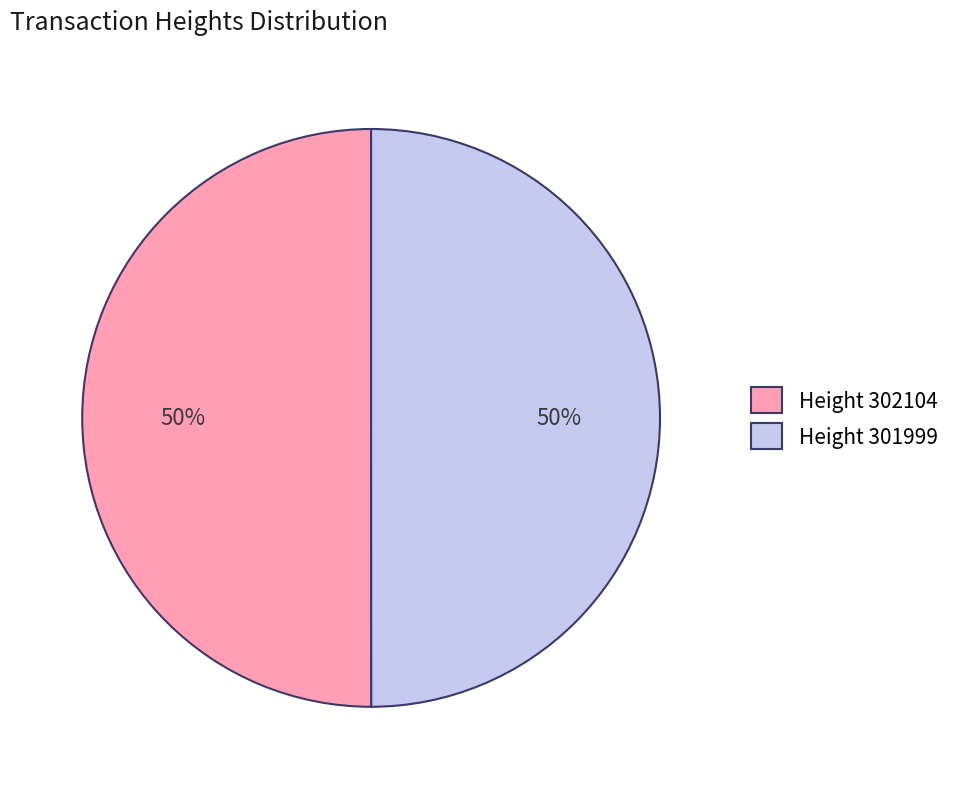

To the nearest percent, what percentage of the pie is Height 302104?

50%